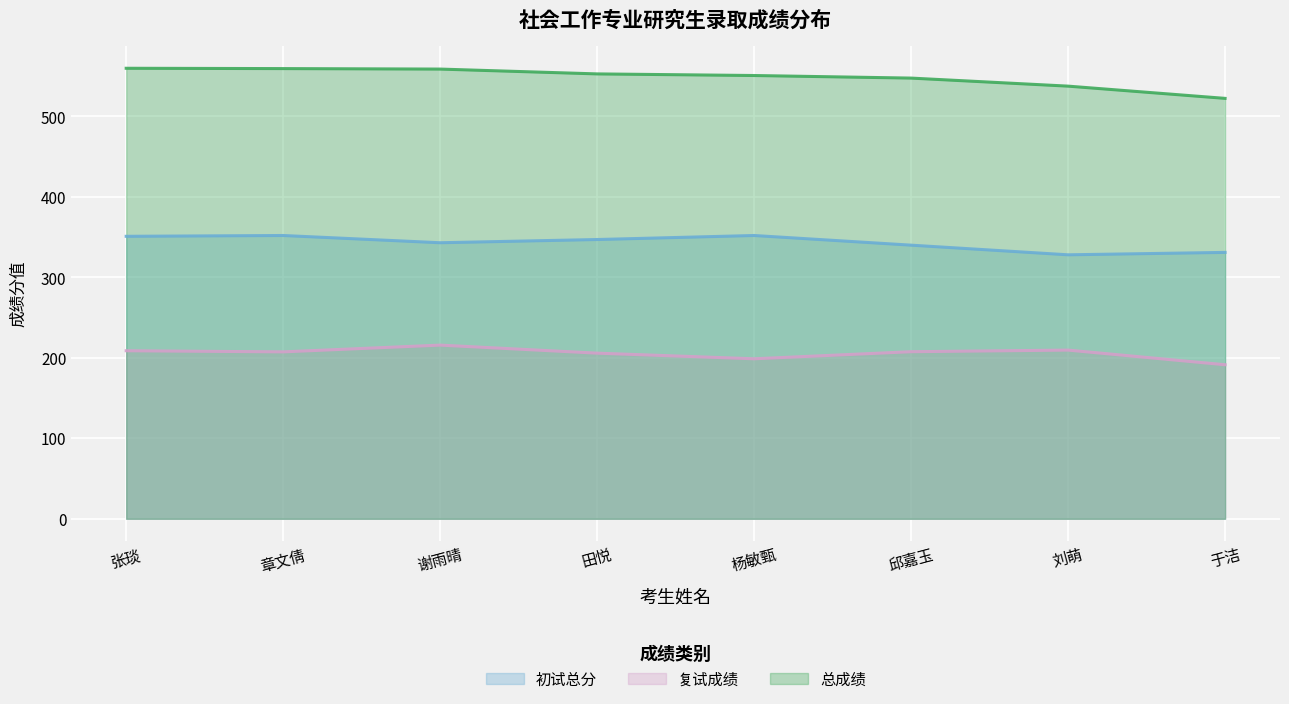

Where does the 复试成绩 series first go above 207?

张琰